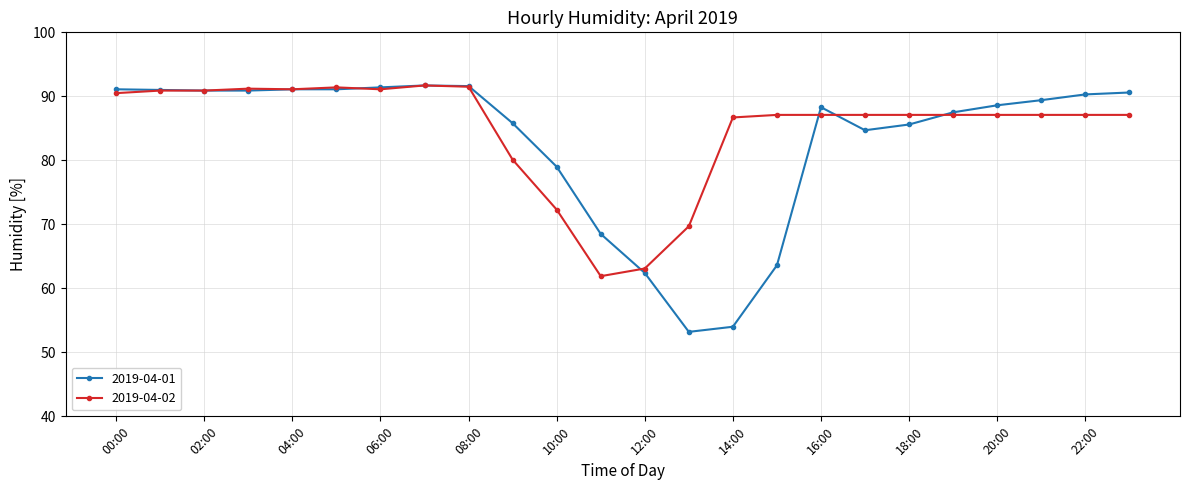

What is the smallest value displayed?

53.2